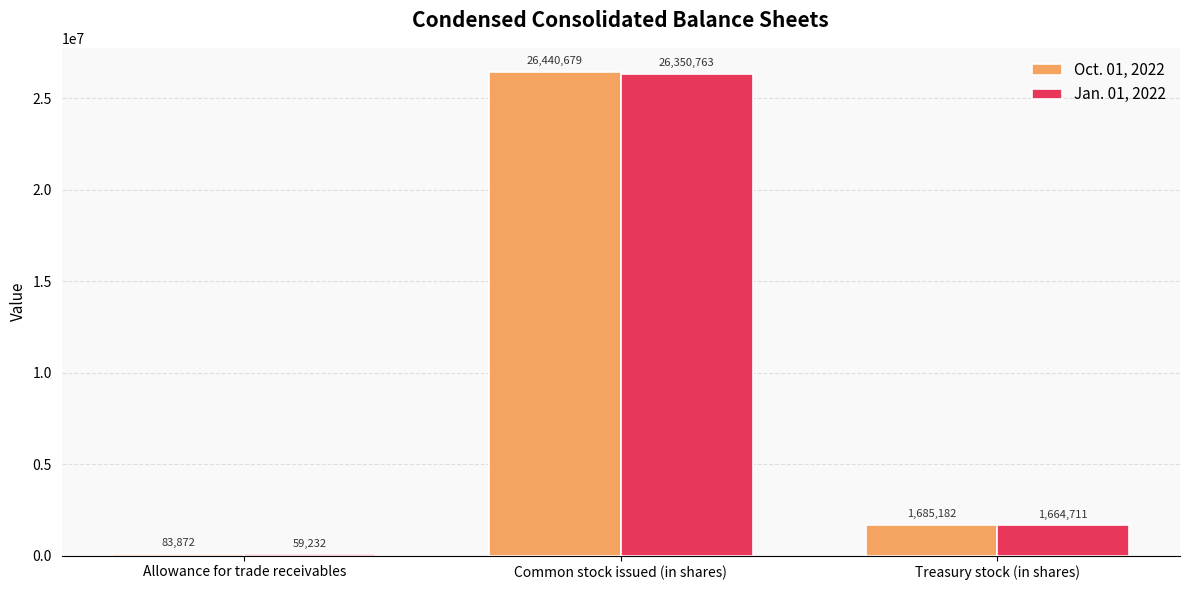

What is the maximum value shown in the chart?

26440679